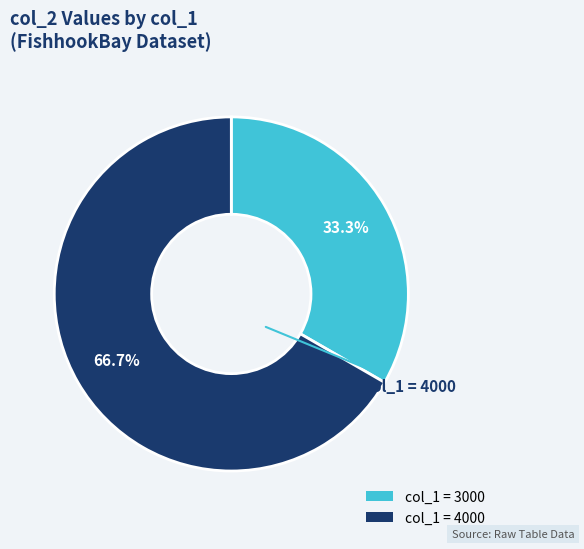

Is there a majority slice in this chart?

Yes